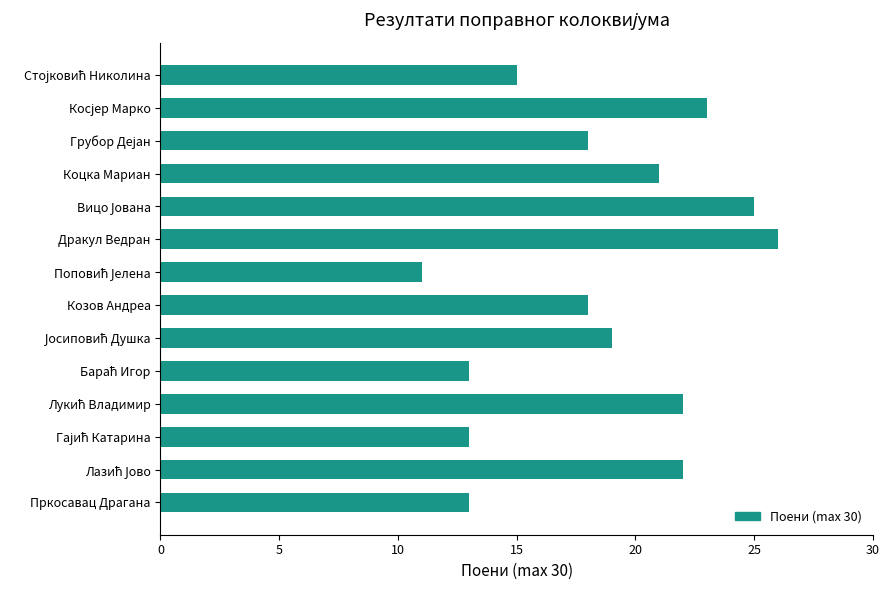

What is the sum of all values?

259